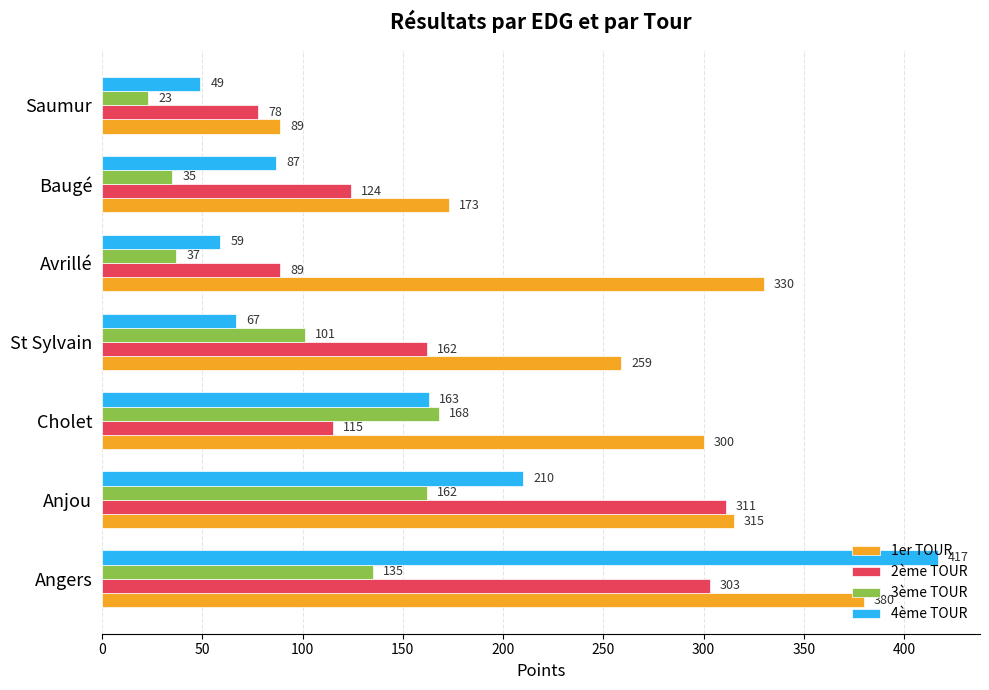

What is the difference between the maximum and minimum values in the 3ème TOUR series?

145